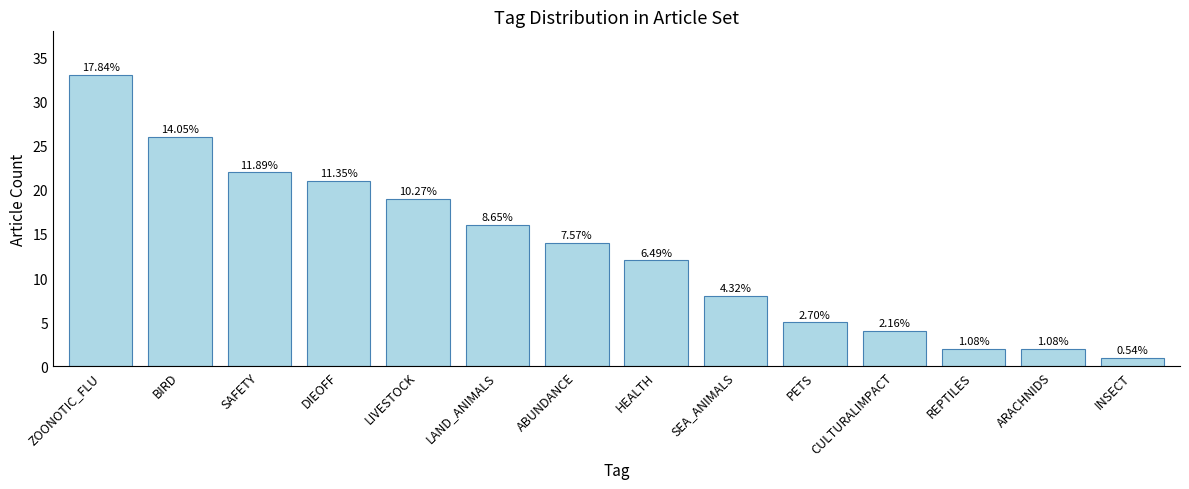

What is the average value?

13